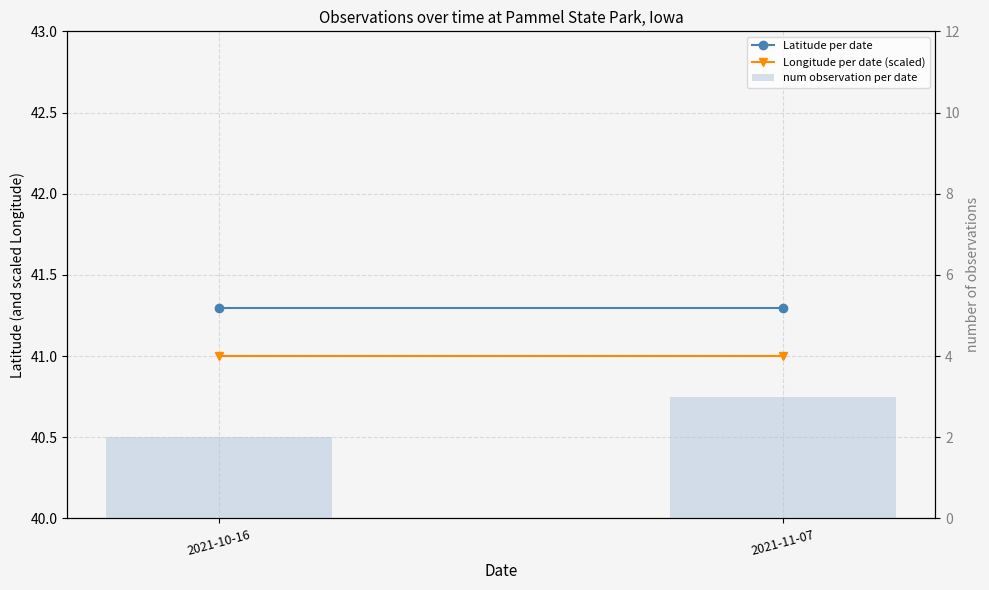

Is it true that num observation per date equals 3.0 at 2021-11-07?

True